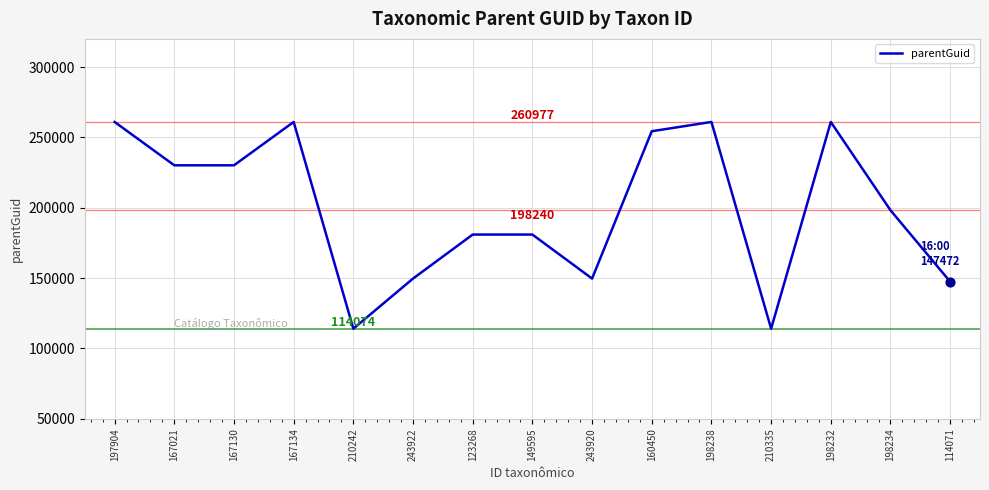

Which has a higher value, 167130 or 198232?

198232